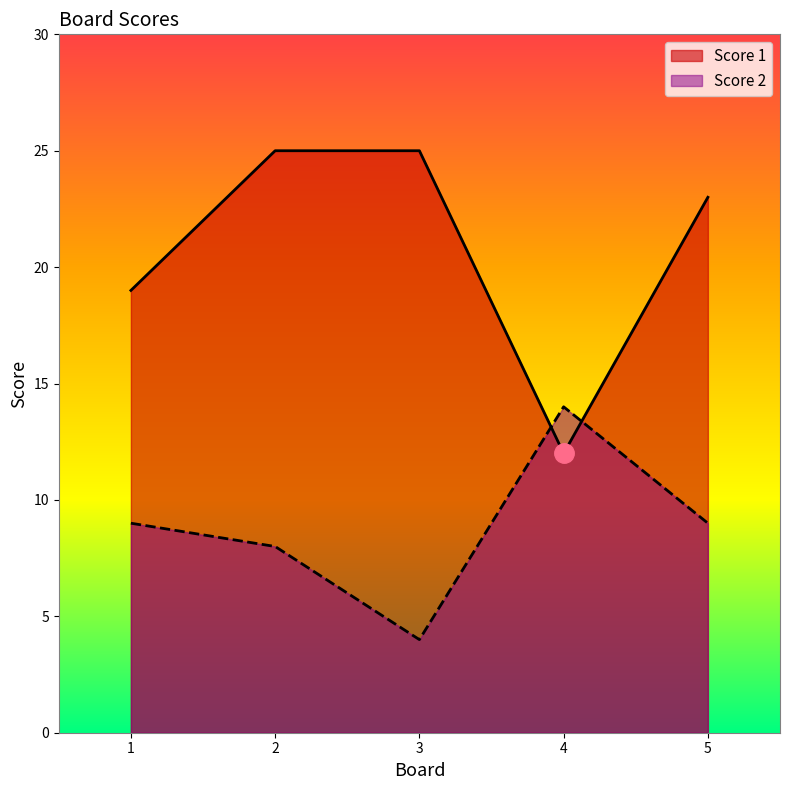

What are all the series names shown in the legend?

Score 1, Score 2